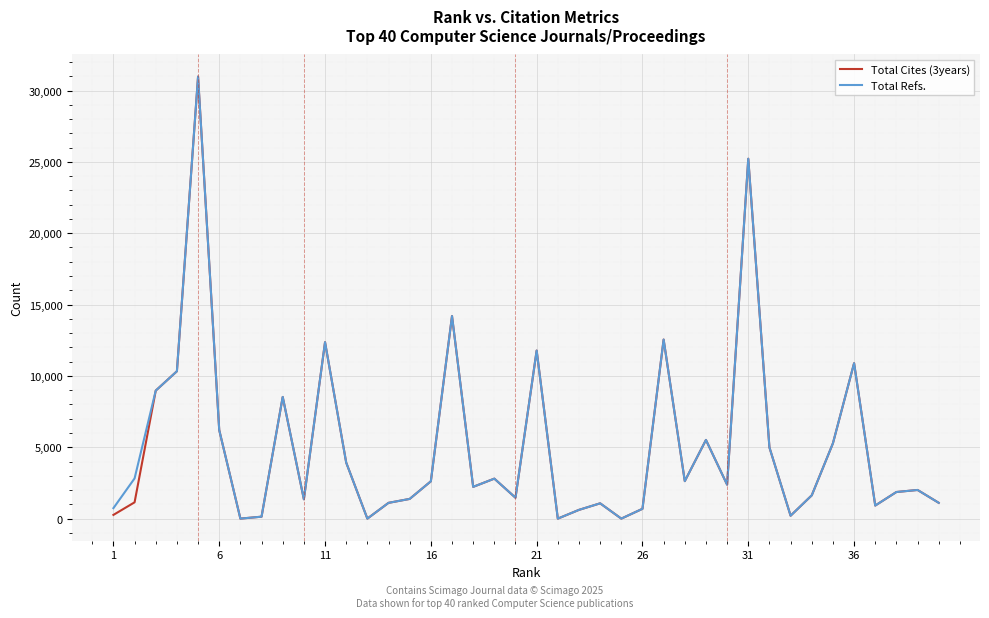

How many values in the Total Refs. series are below 2379?

20